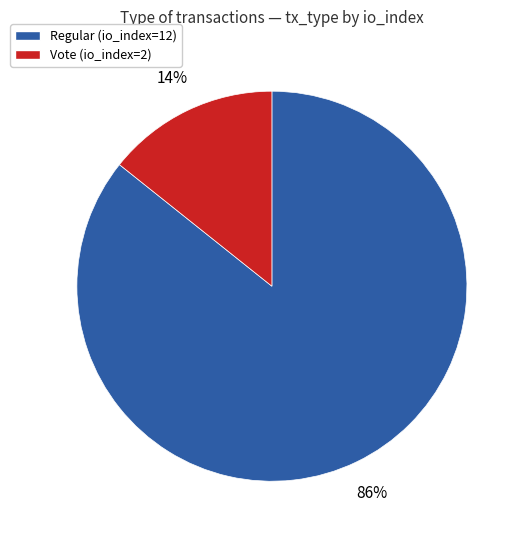

Combined, do Regular and Vote account for over 50%?

Yes